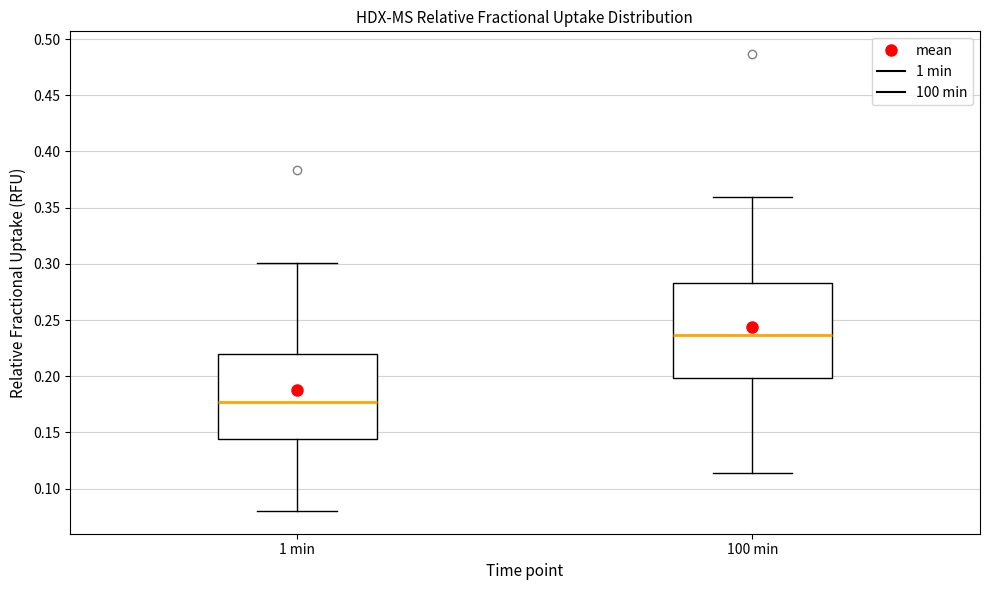

Which box has the highest median line?

100 min